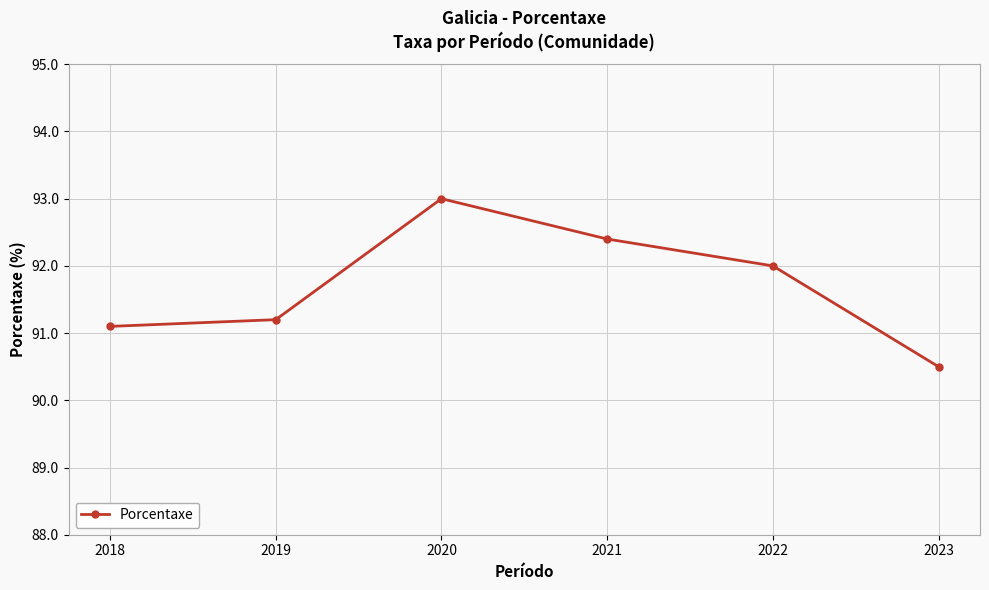

Reading left to right, list all the values displayed in this chart.

91.1	91.2	93.0	92.4	92.0	90.5